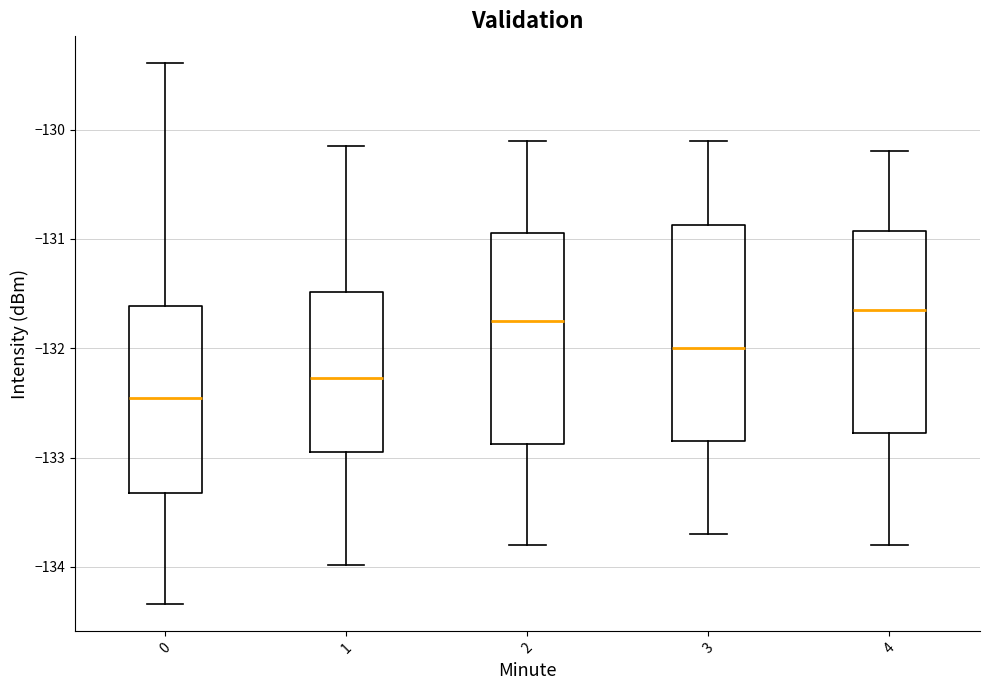

Reading left to right, transcribe this box plot: for each box, give where its median line is, the range the box spans, and where its two whiskers end, as read against the y-axis. The values are not printed on the chart, so give them approximately, as read against the axis.

0: median -132.5, box -133.3 to -131.6, whiskers -134.3 to -129.4
1: median -132.3, box -132.9 to -131.5, whiskers -134.0 to -130.2
2: median -131.7, box -132.9 to -130.9, whiskers -133.8 to -130.1
3: median -132.0, box -132.8 to -130.9, whiskers -133.7 to -130.1
4: median -131.6, box -132.8 to -130.9, whiskers -133.8 to -130.2